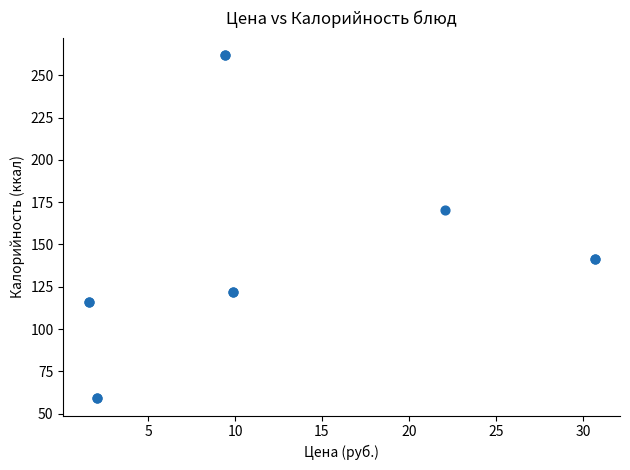

What Y value in the scatter plot is closest to 160?

170.6